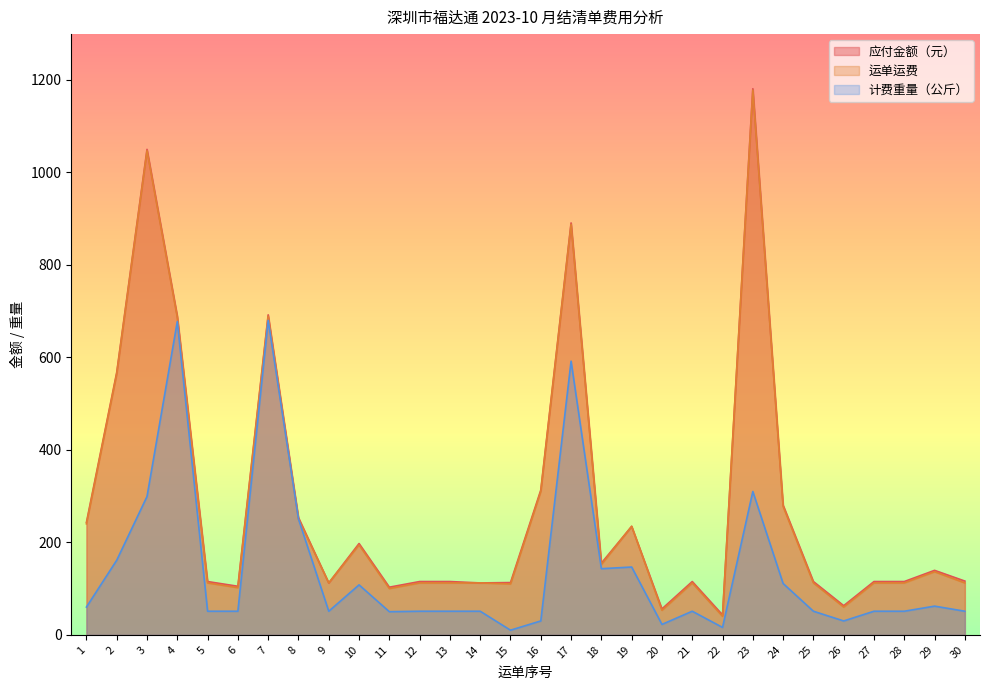

At which category is the sum across all series the highest?

23